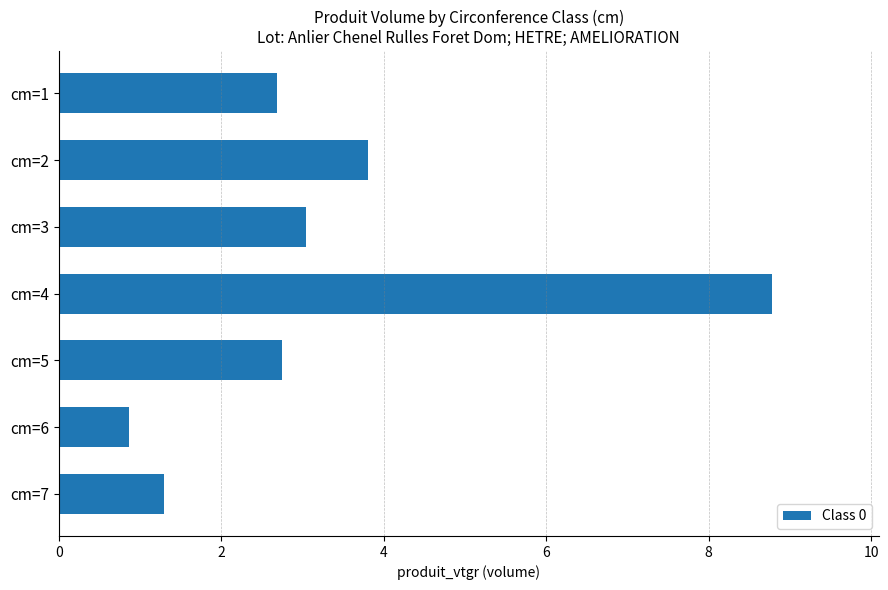

What is the difference between the second highest and second lowest values?

2.5